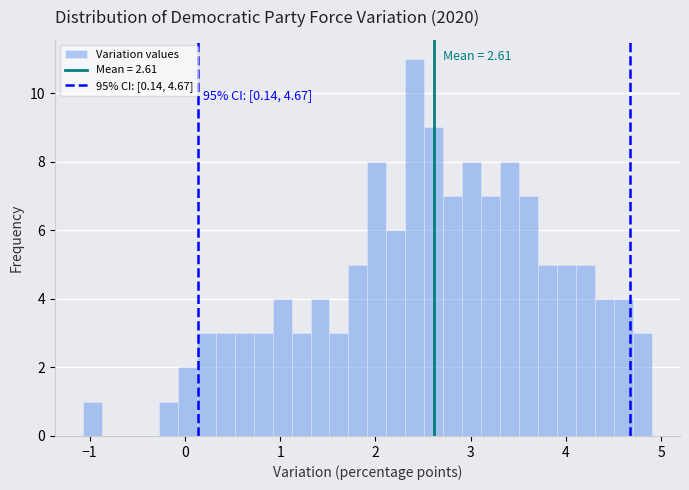

Around what value on the x-axis is the tallest bar? Give the approximate position of its centre, as read against the axis.

2.4